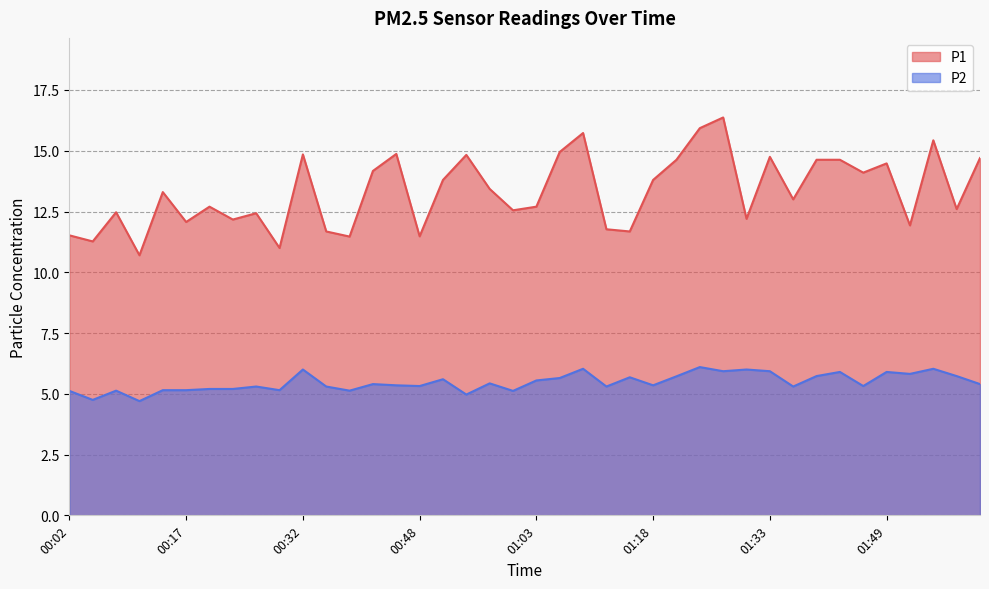

How many lines are shown in the chart?

2